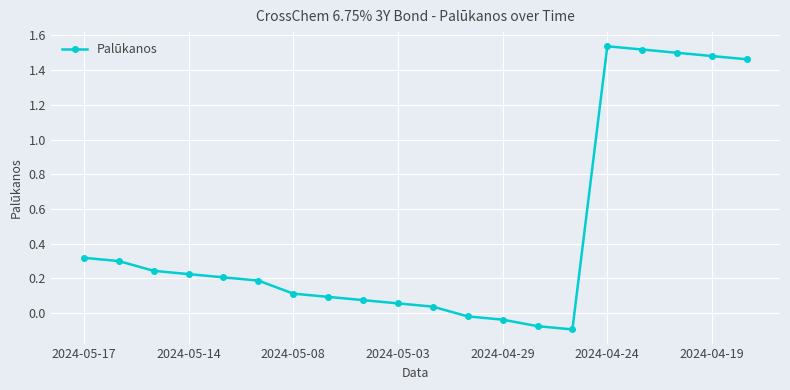

What is the difference between the maximum and second lowest values?

1.6